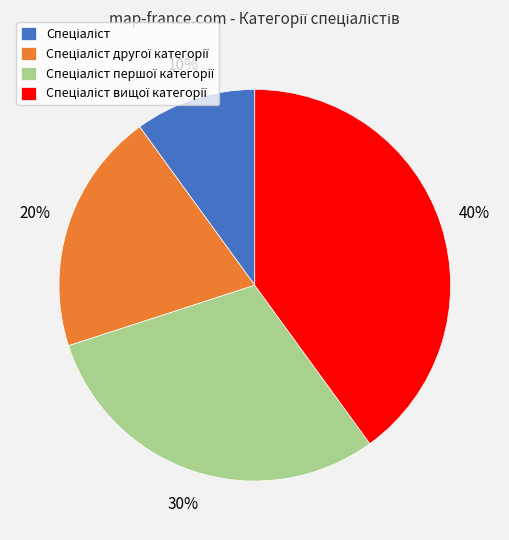

Does any single category account for the majority?

No